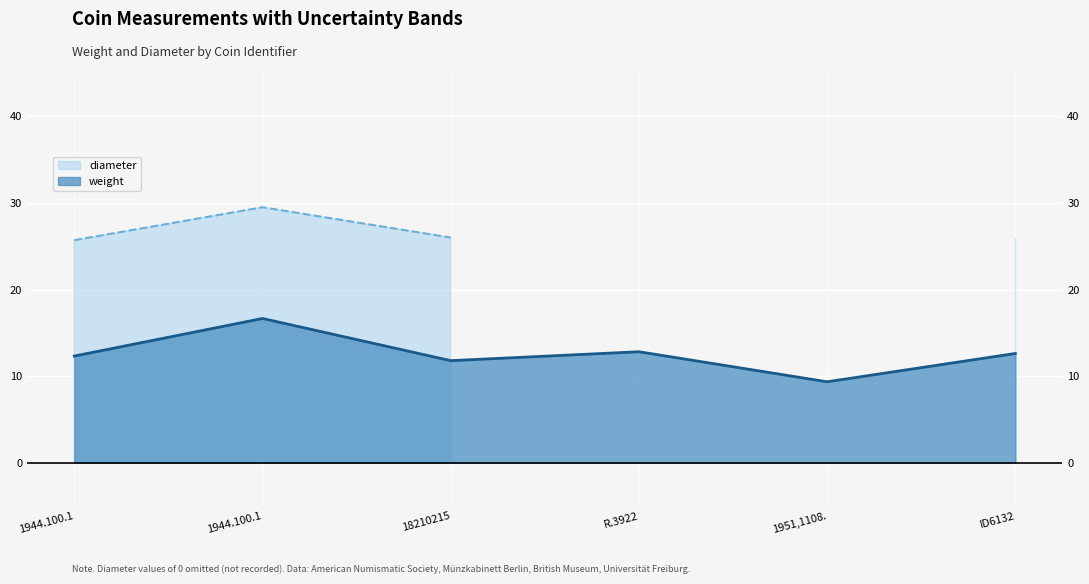

What is the minimum value for weight line?

9.3